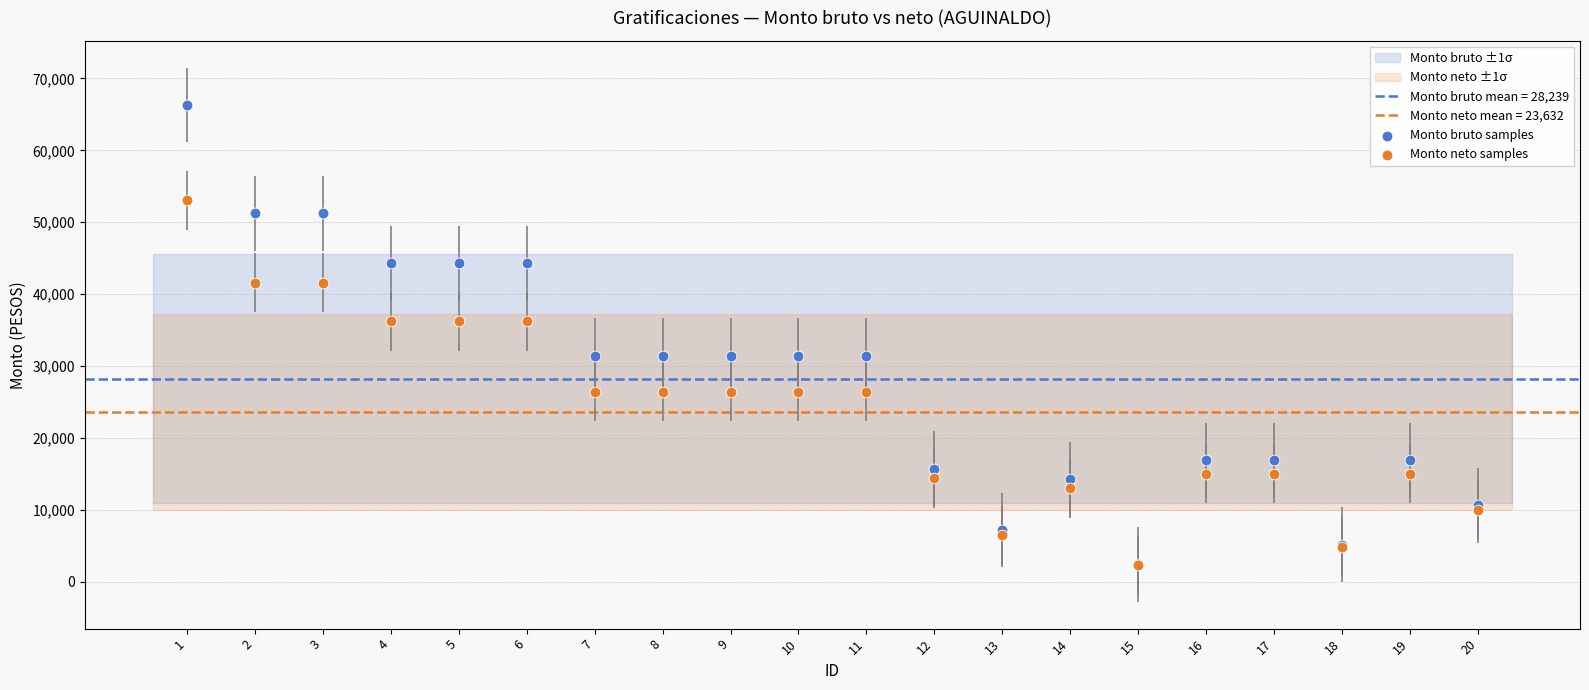

Which series has the widest spread of Y values?

Monto bruto samples